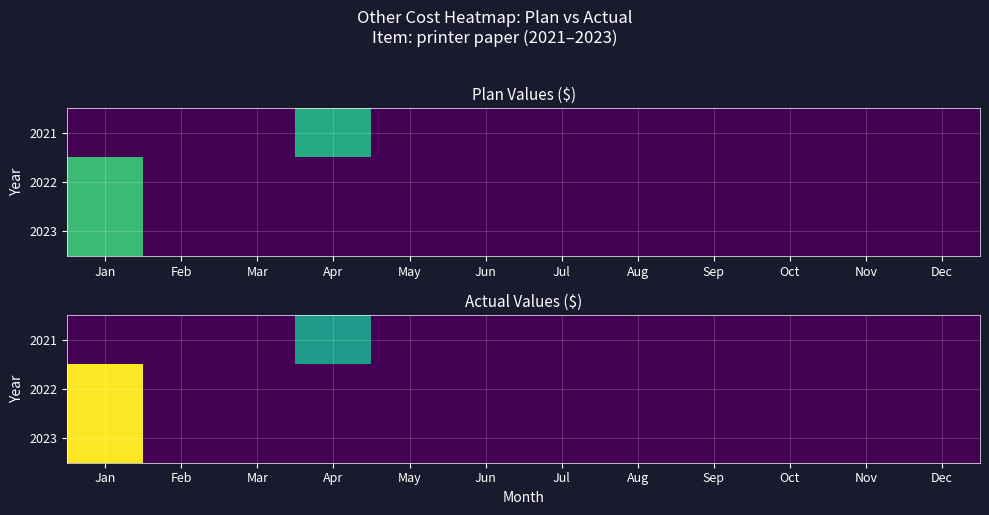

What is the maximum value shown in the chart?

44